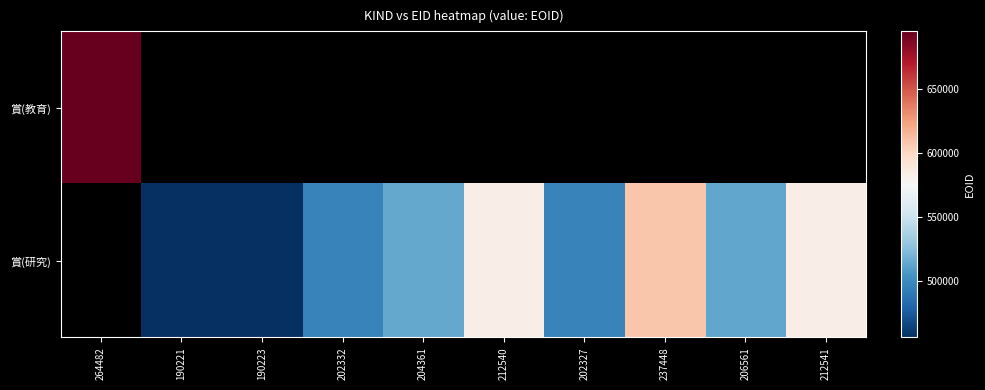

Is it true that 賞(研究) equals 722941.8 at 204361?

False